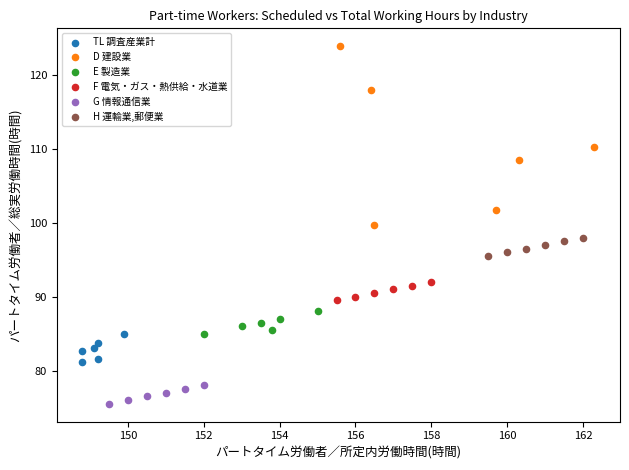

Which series has the largest Y range (max minus min)?

D 建設業